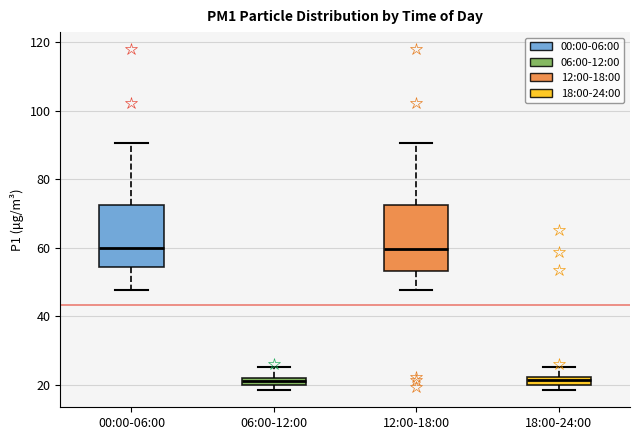

Where is the lower edge of the box for 06:00-12:00 on the y-axis? The values are not printed on the chart, so give them approximately, as read against the axis.

20